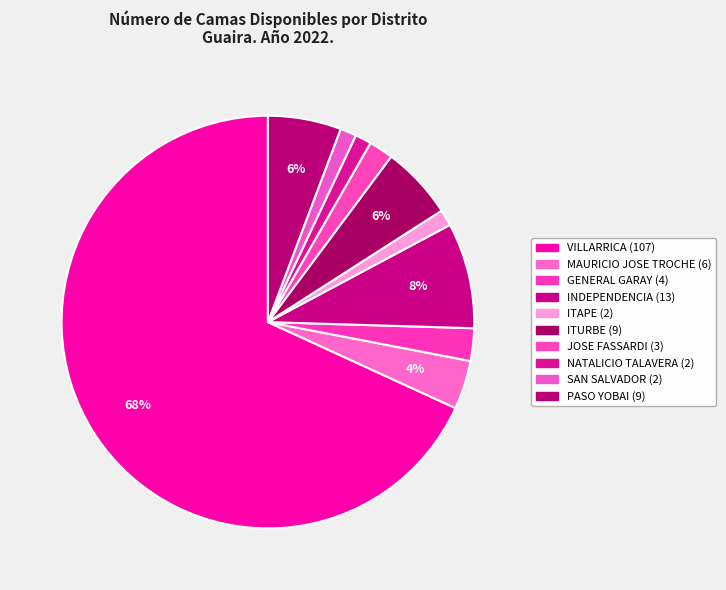

The NATALICIO TALAVERA slice represents 1% of the pie. True or false?

True